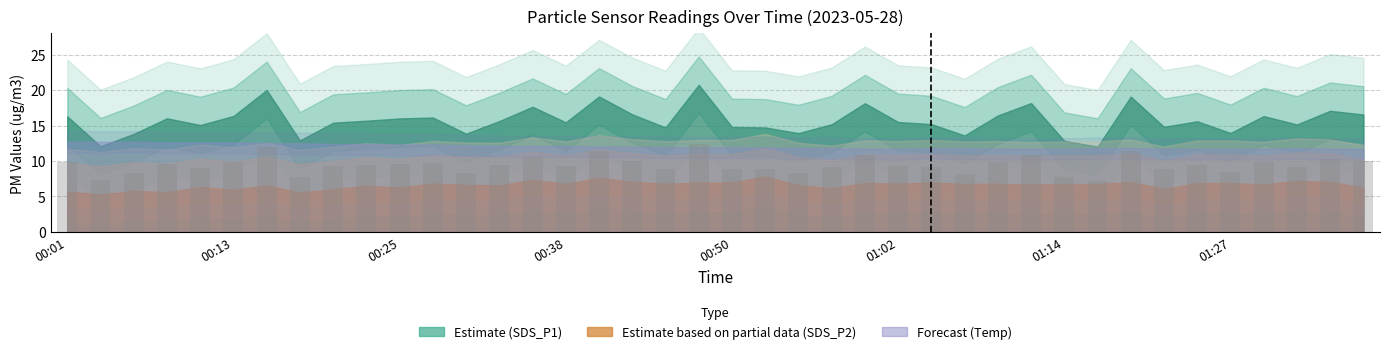

What is the difference between the second highest and minimum values?

4.8